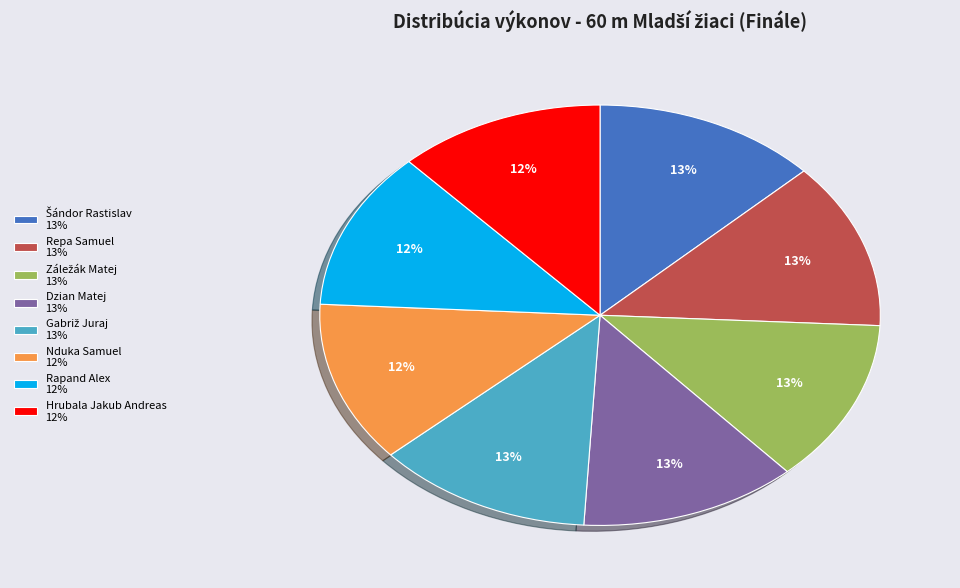

Is Dzian Matej the majority of the pie?

No